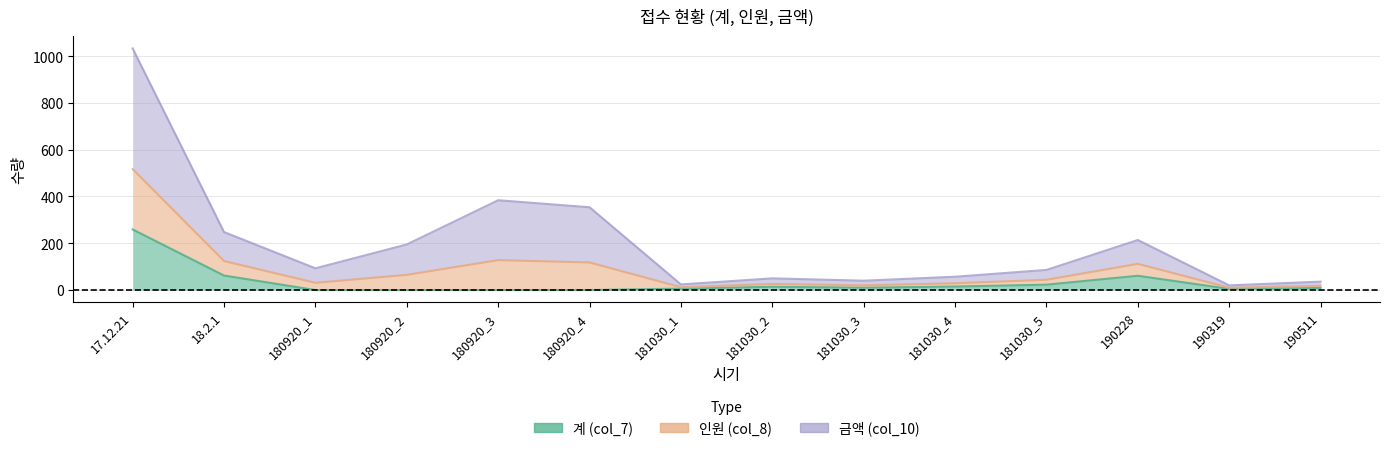

Which category has the lowest value in the 계 (col_7) series?

180920_1